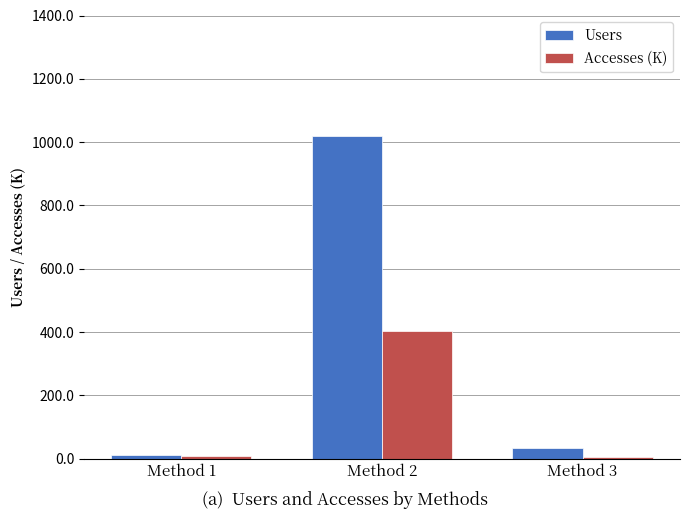

Which series has the largest total across all categories?

Users